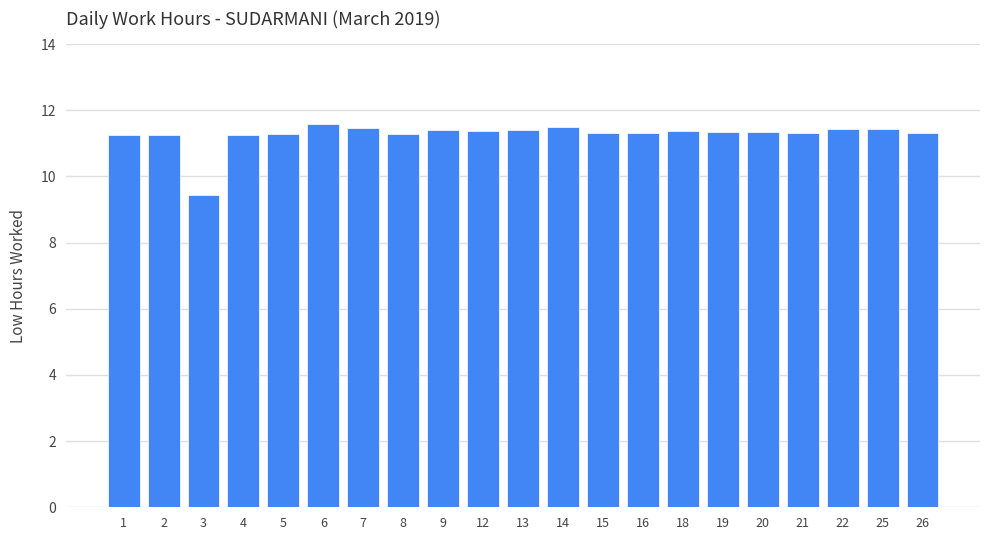

Does the chart contain stacked bars?

No